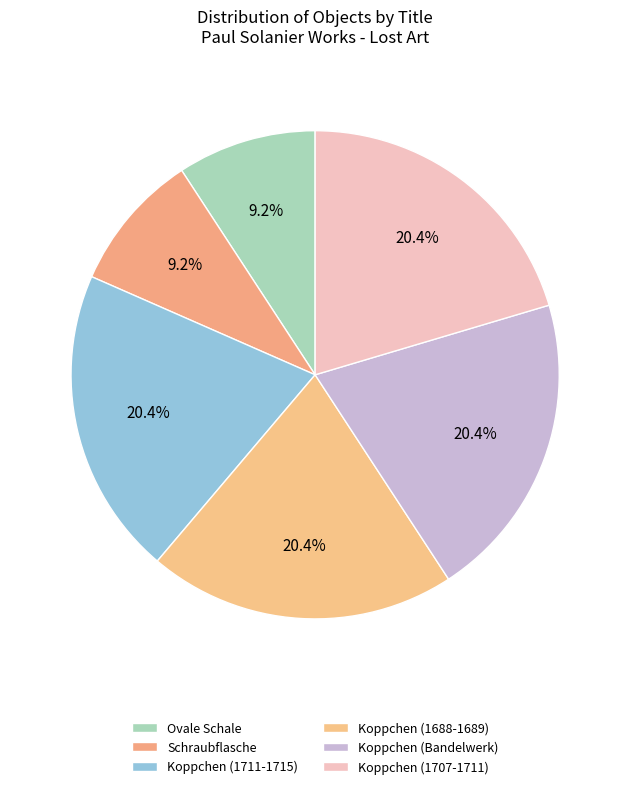

Between Koppchen (Bandelwerk) and Ovale Schale, which is larger?

Koppchen (Bandelwerk)